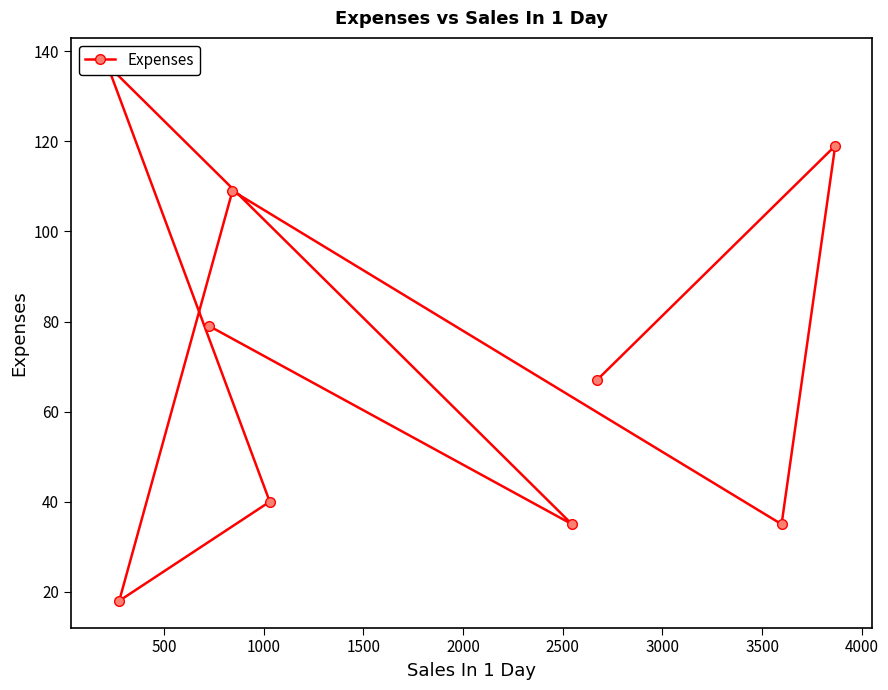

Reading left to right, what are all the values shown in this chart?

79	35	137	40	18	109	35	119	67